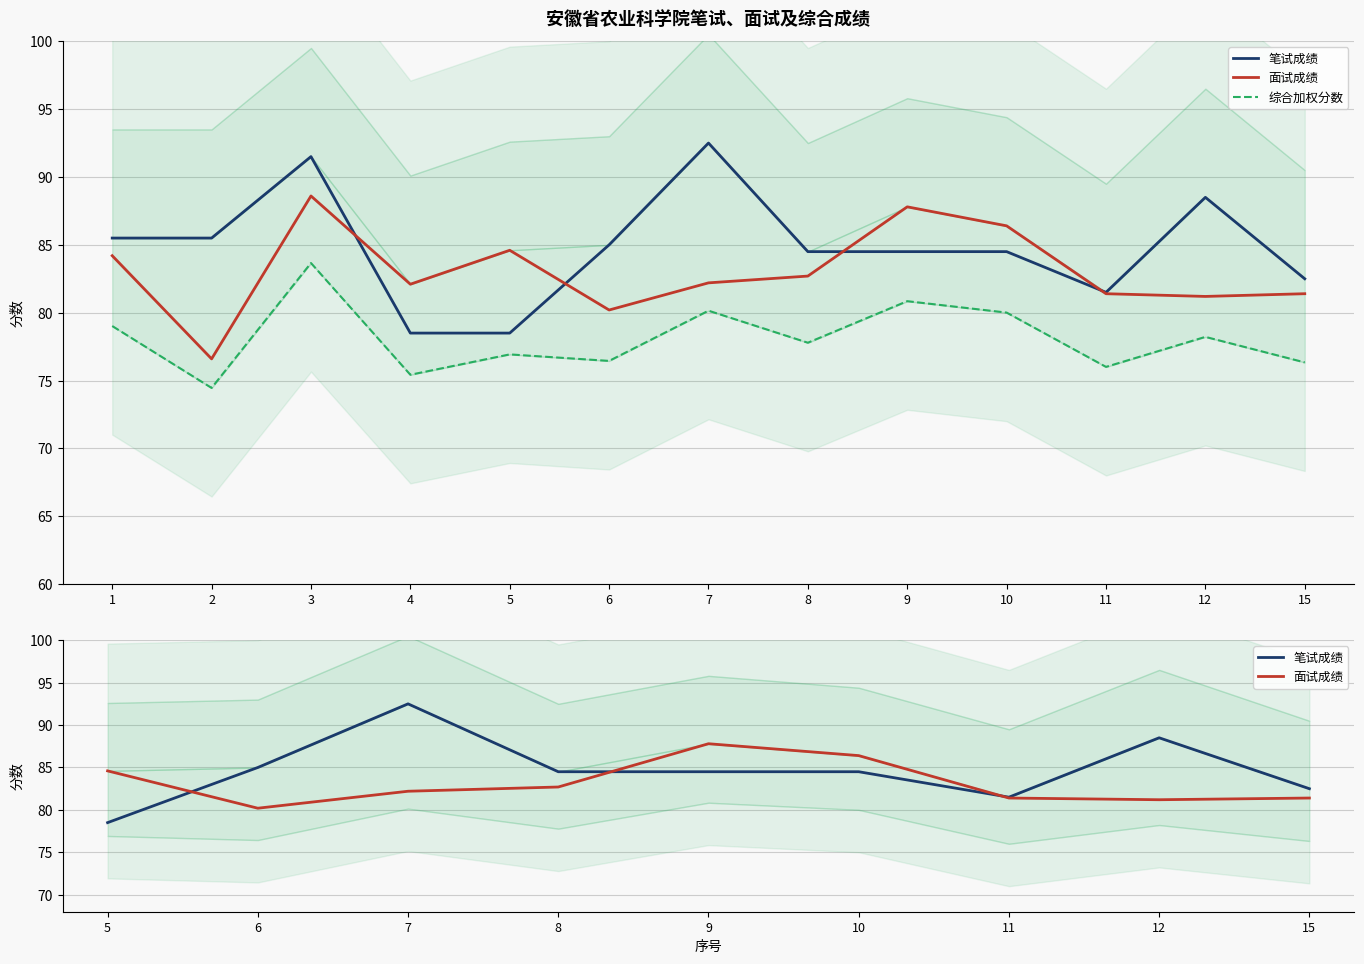

What value does the 笔试成绩 series have at 8?

84.5